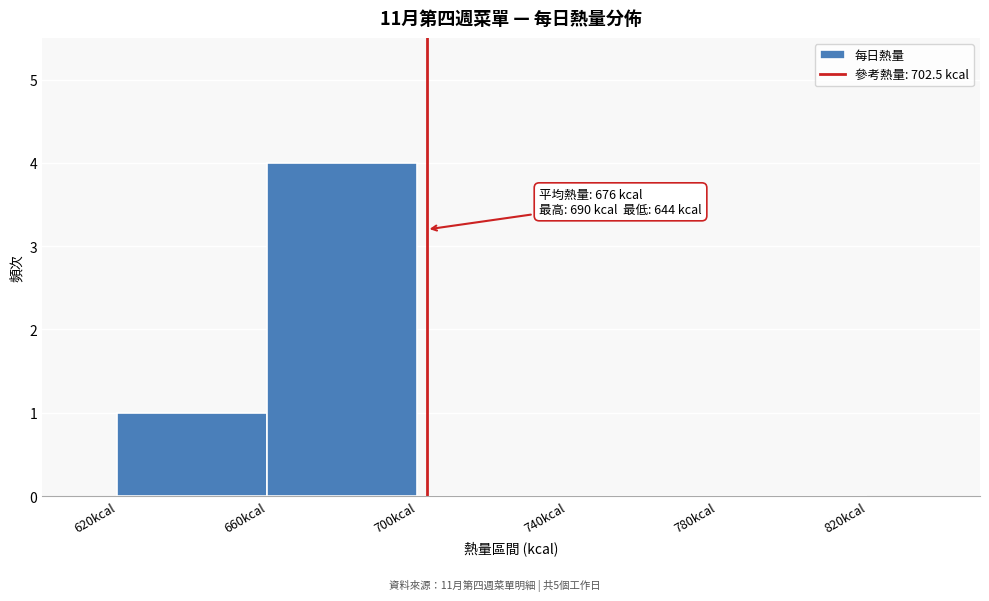

Which range on the x-axis has the tallest bar?

660 to 700